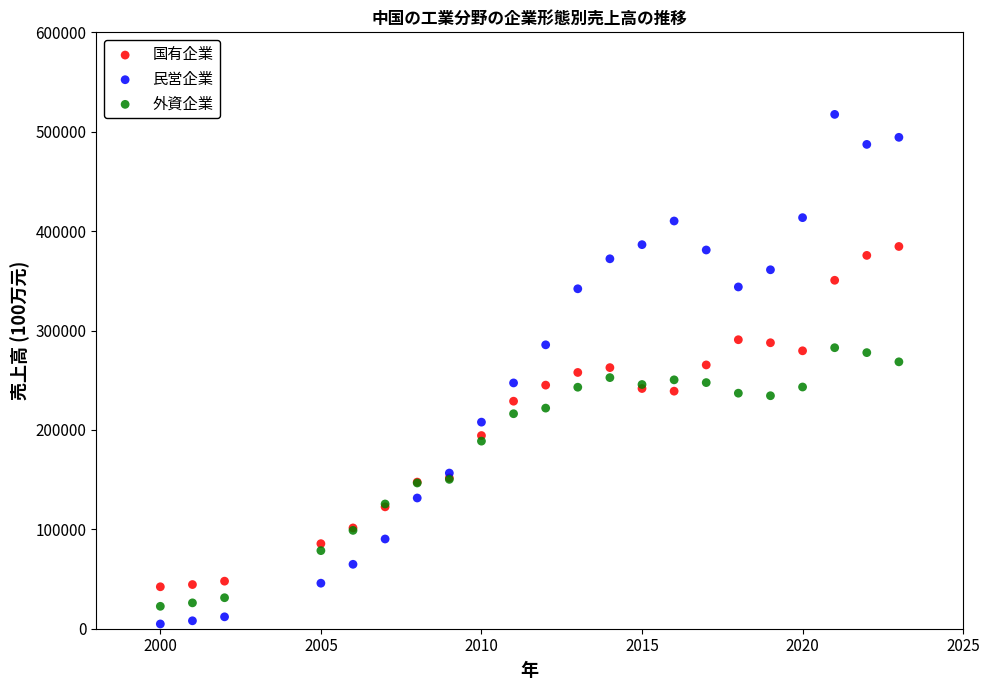

What are all the series names shown in the legend?

国有企業, 民営企業, 外資企業